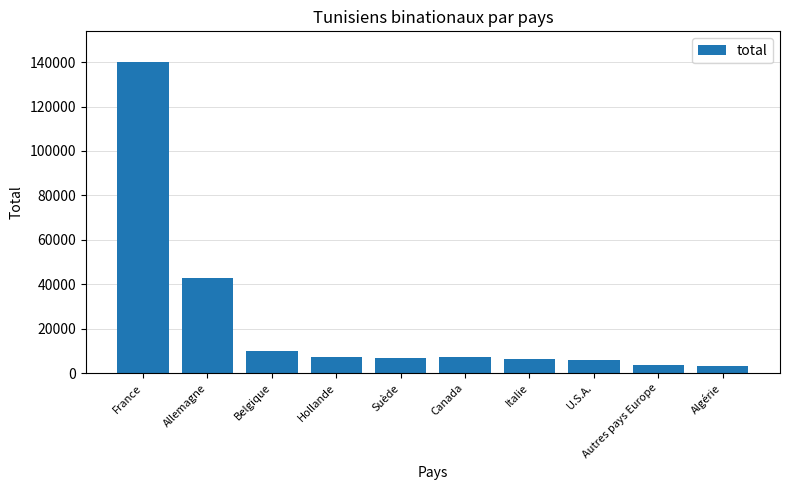

What is the label of the 6th bar from the left?

Canada